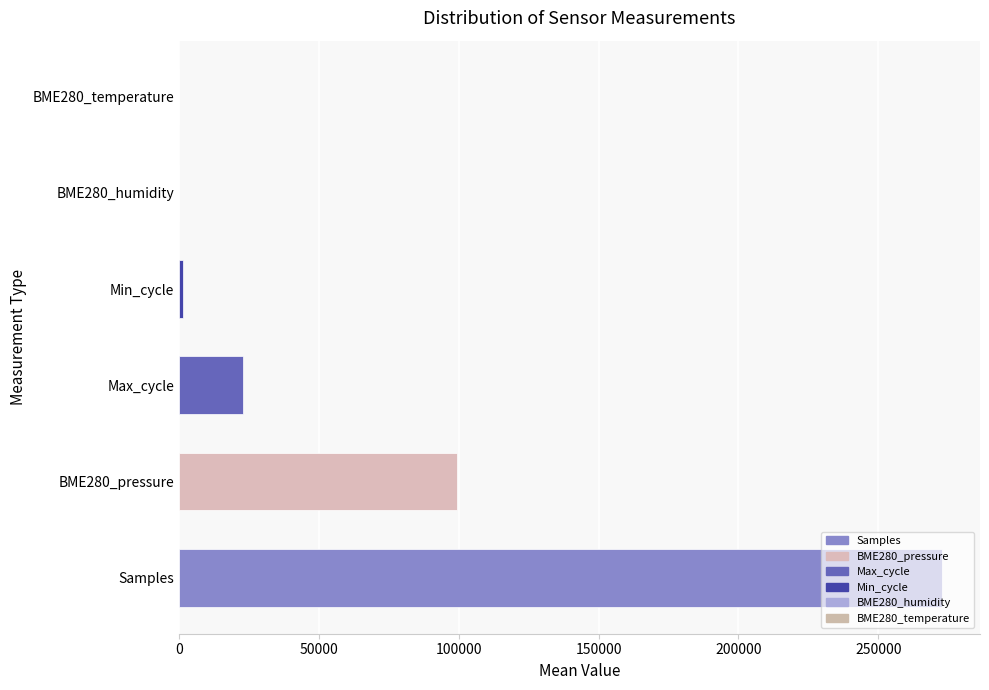

What is the change in value from BME280_pressure to Max_cycle?

-76416.6